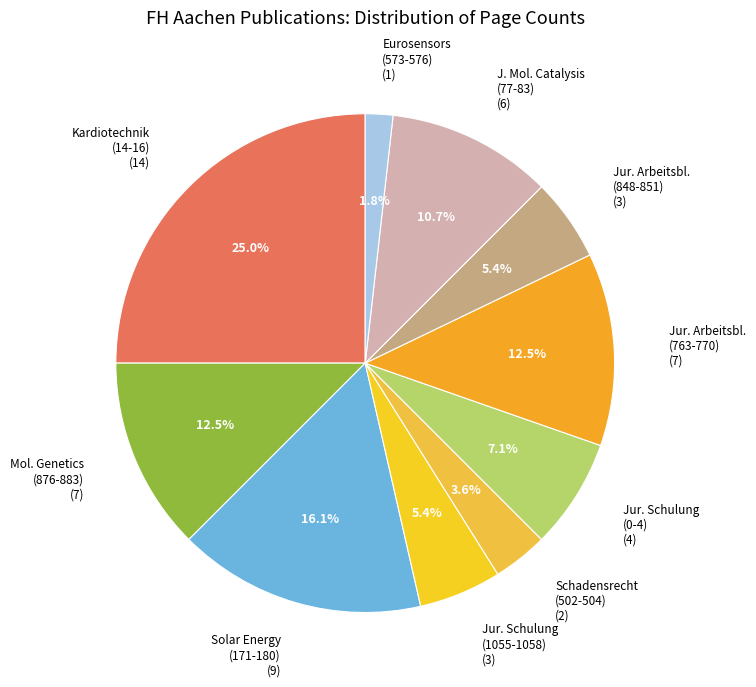

How many slices are in this pie chart?

10